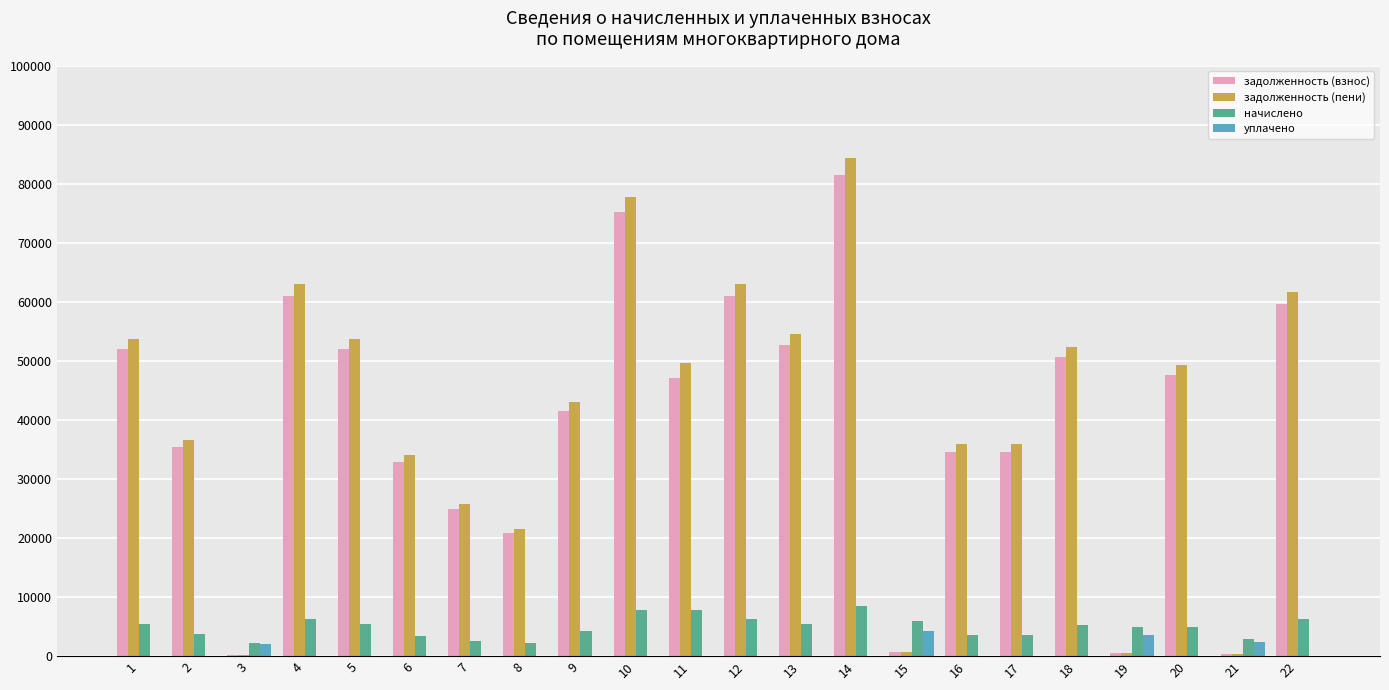

What is the maximum value shown in the chart?

84334.0